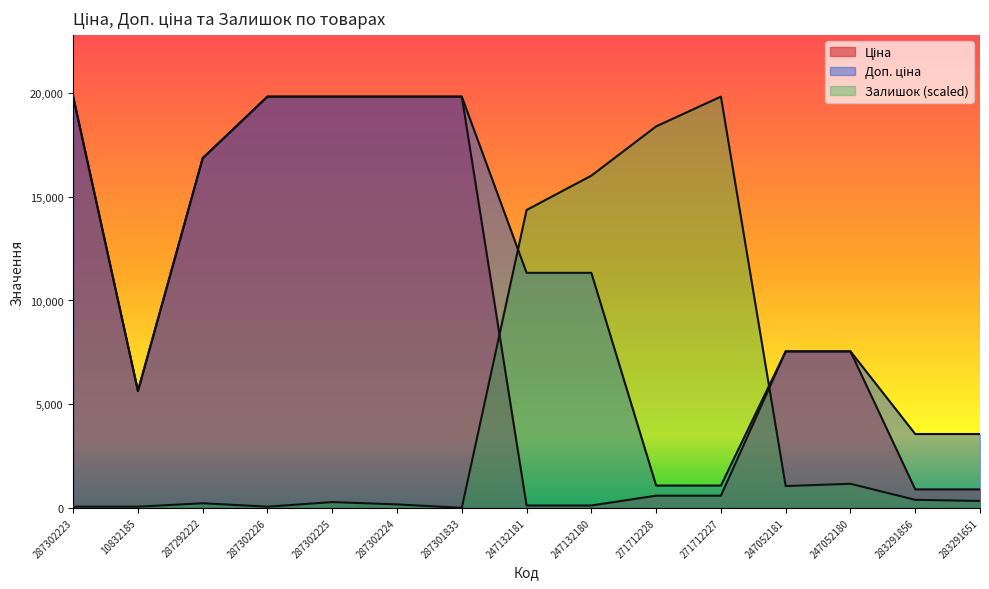

What is the approximate value of Залишок at 247052181?

1049.6